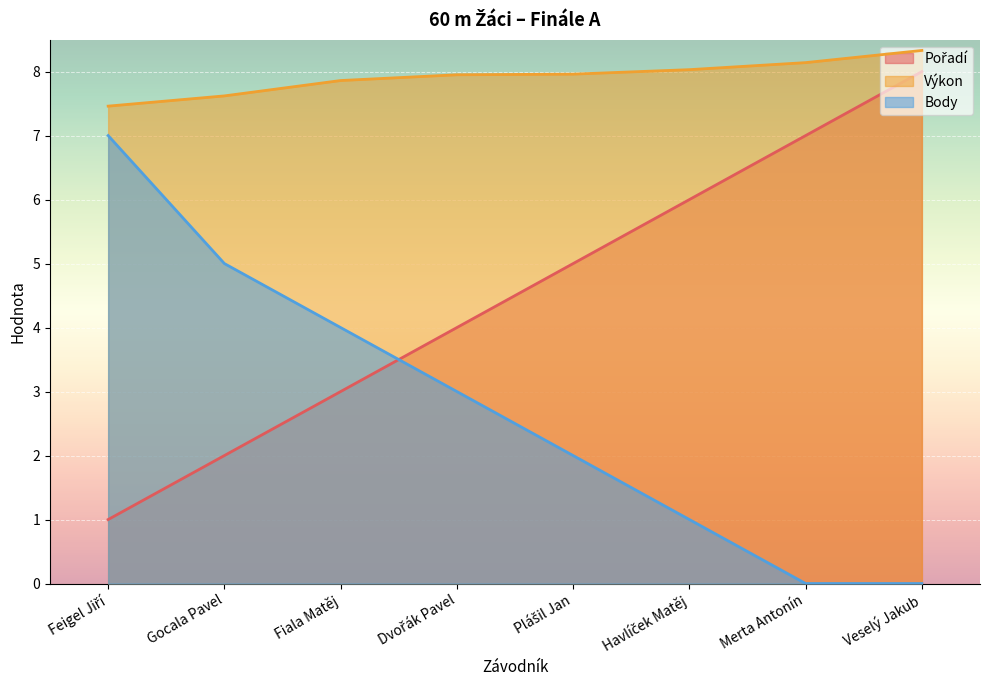

True or false: Výkon and Body intersect in this chart.

False